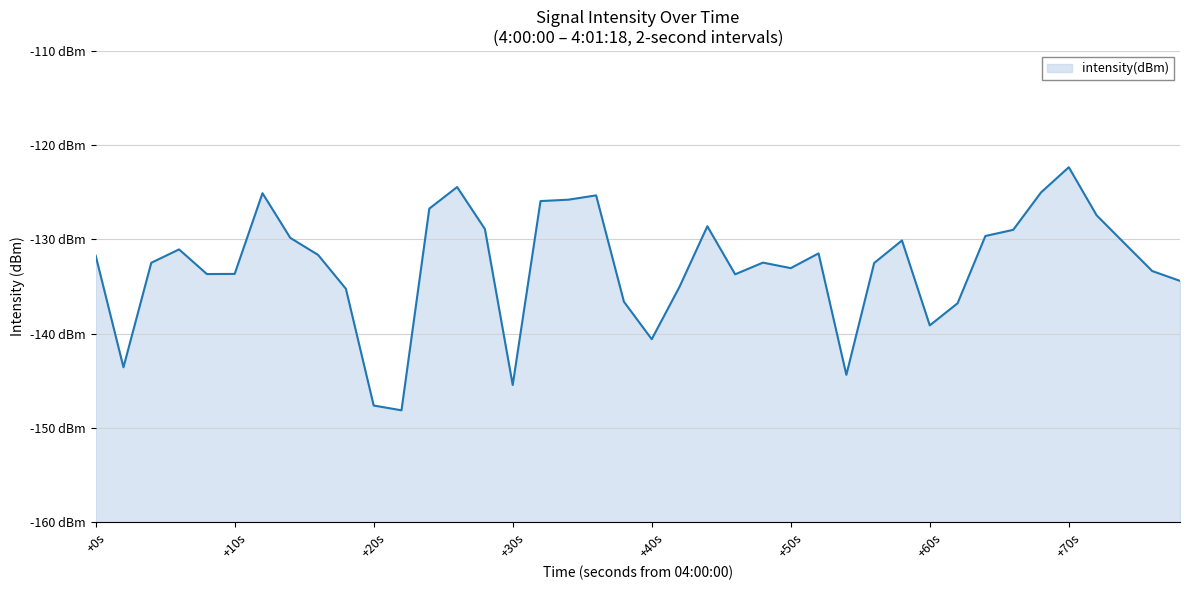

What is the greatest value displayed?

-122.3